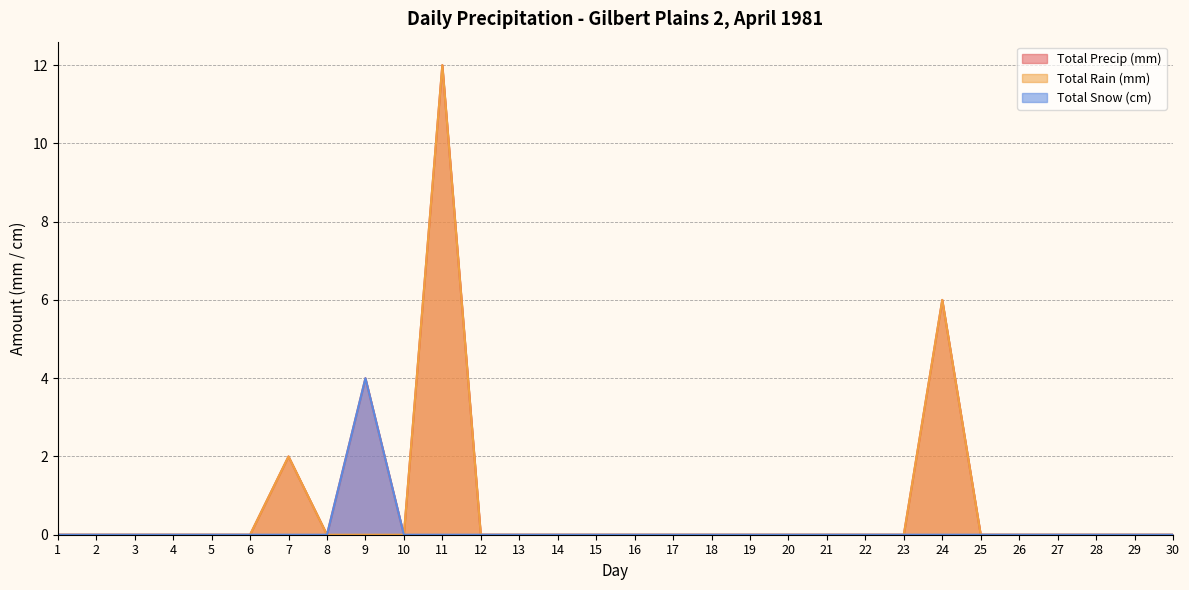

At 4, list the series in order from largest to smallest.

Total Precip (mm), Total Rain (mm), Total Snow (cm)